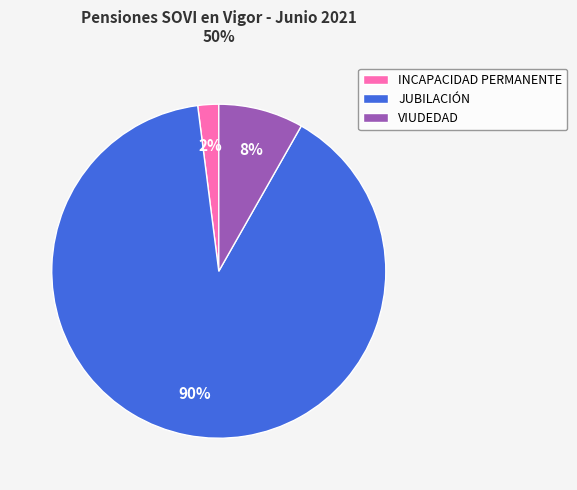

Is there a majority slice in this chart?

Yes